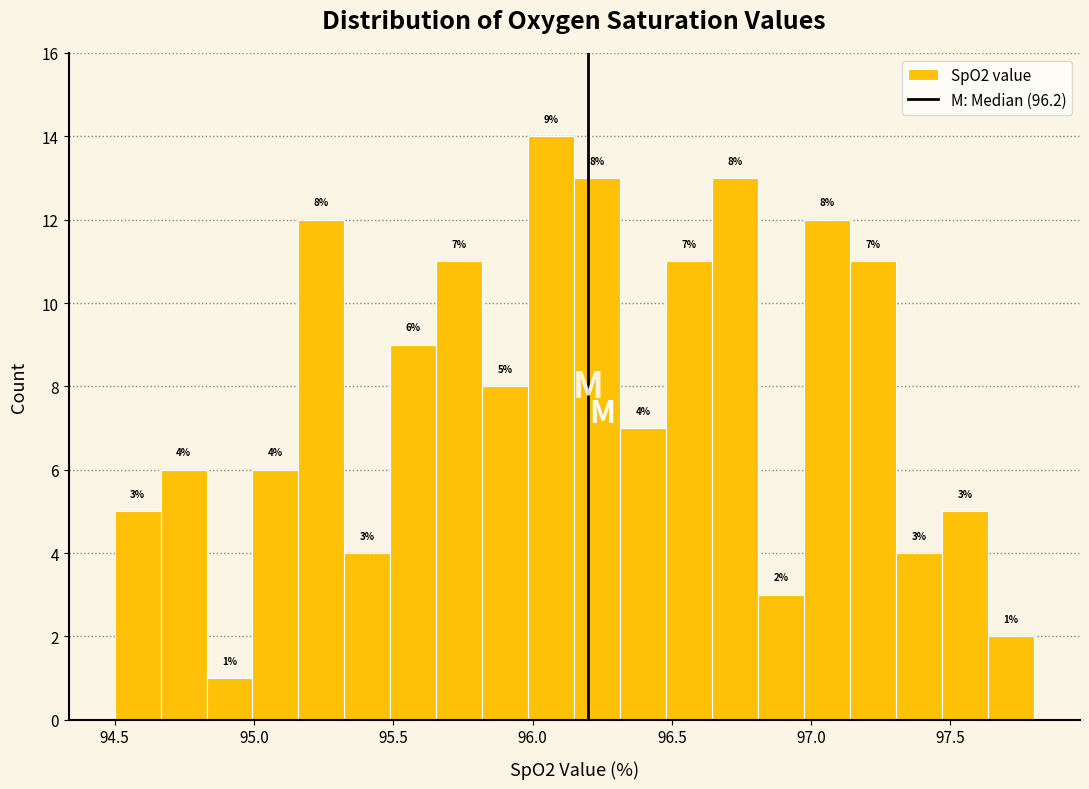

Read against the x-axis, roughly where is the centre of the tallest bar?

96.05